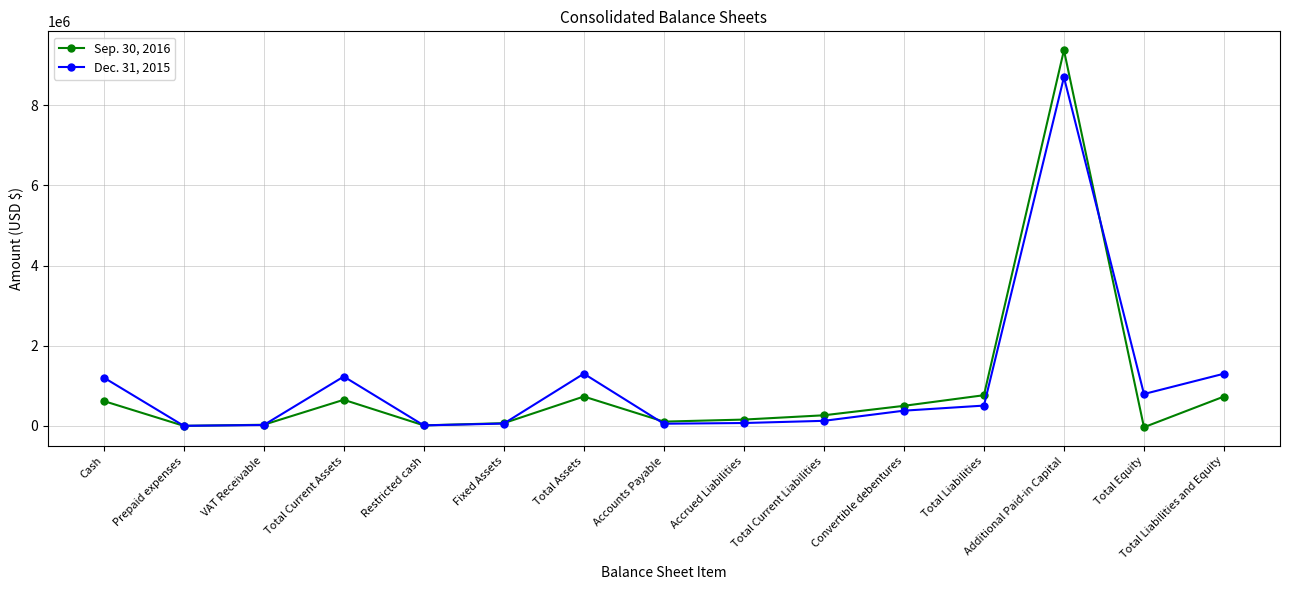

At which label does Sep. 30, 2016 reach its peak?

Additional Paid-in Capital